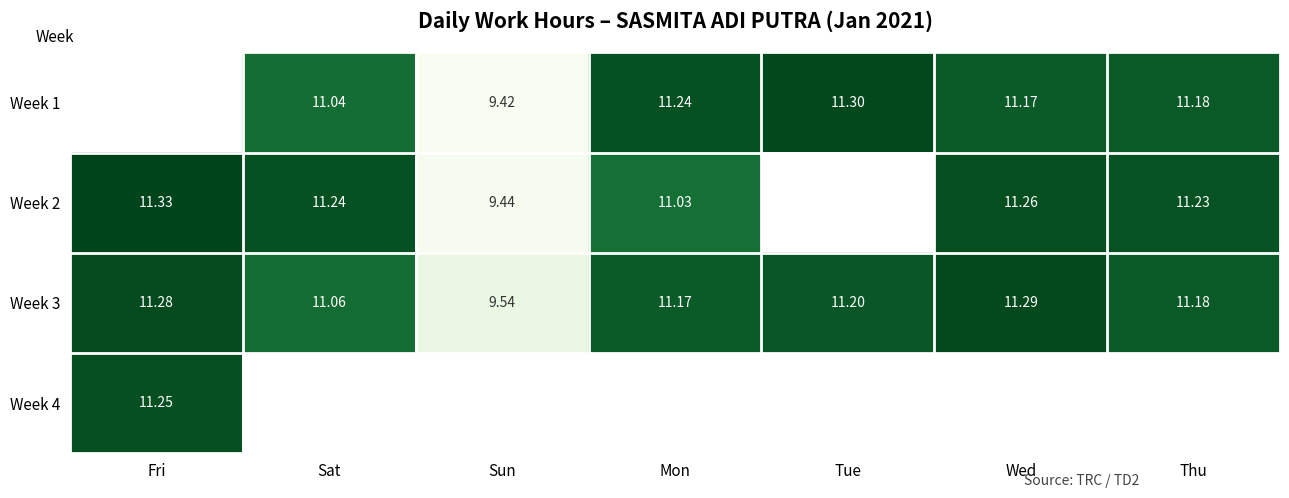

Is the value of Week 2 at Fri greater than the value of Week 1 at Sat?

Yes